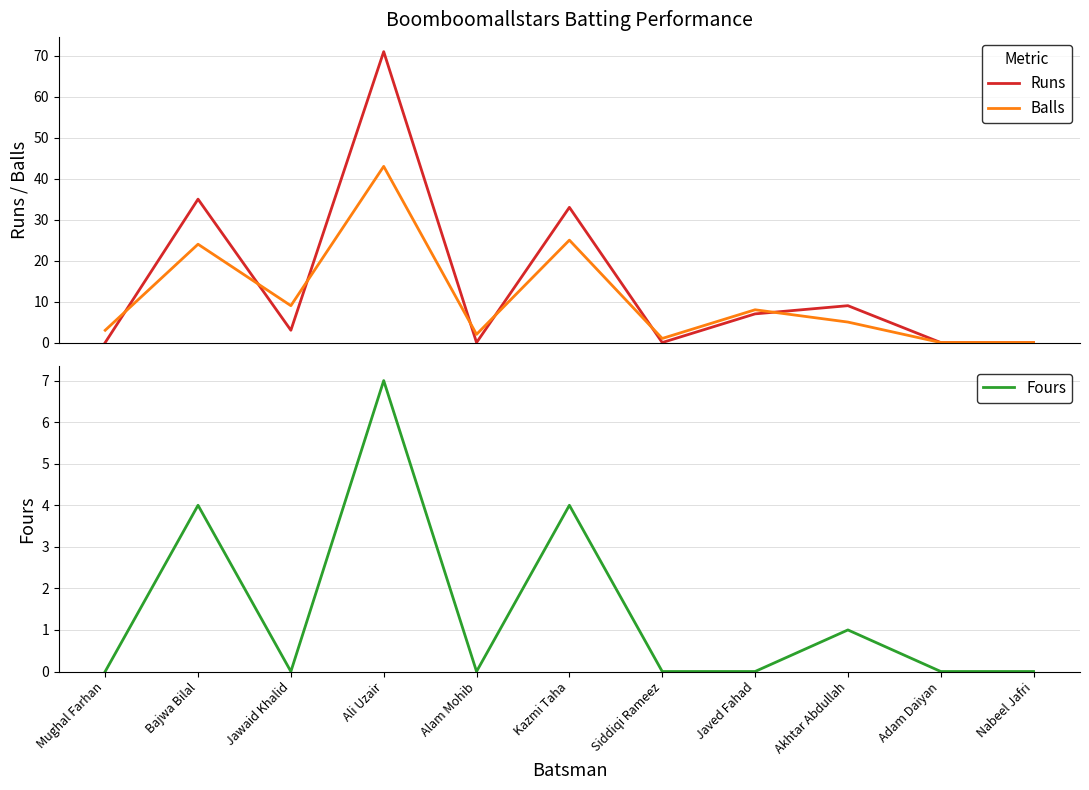

True or false: Fours has more than 0 points higher than both neighbors.

True